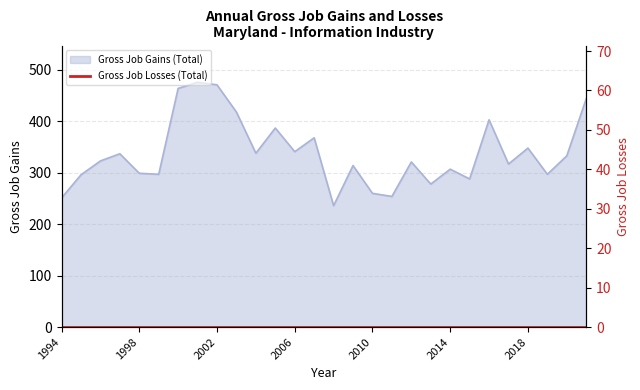

How many categories are shown in the chart?

28